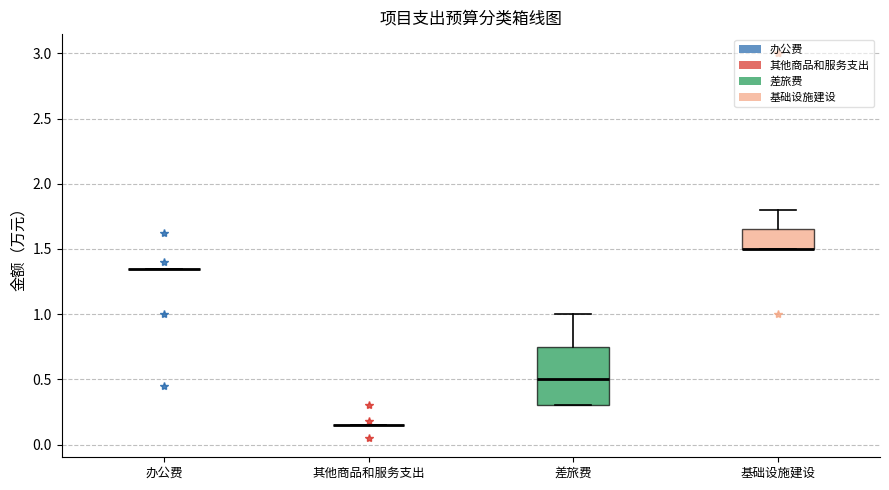

Reading left to right, transcribe this box plot: for each box, give where its median line is, the range the box spans, and where its two whiskers end, as read against the y-axis. The values are not printed on the chart, so give them approximately, as read against the axis.

办公费: box collapsed to a line at 1.35, whiskers 1.35 to 1.35
其他商品和服务支出: box collapsed to a line at 0.15, whiskers 0.15 to 0.15
差旅费: median 0.50, box 0.30 to 0.75, whiskers 0.30 to 1.00
基础设施建设: median 1.50 (drawn on the box's lower edge), box 1.50 to 1.65, whiskers 1.50 to 1.80